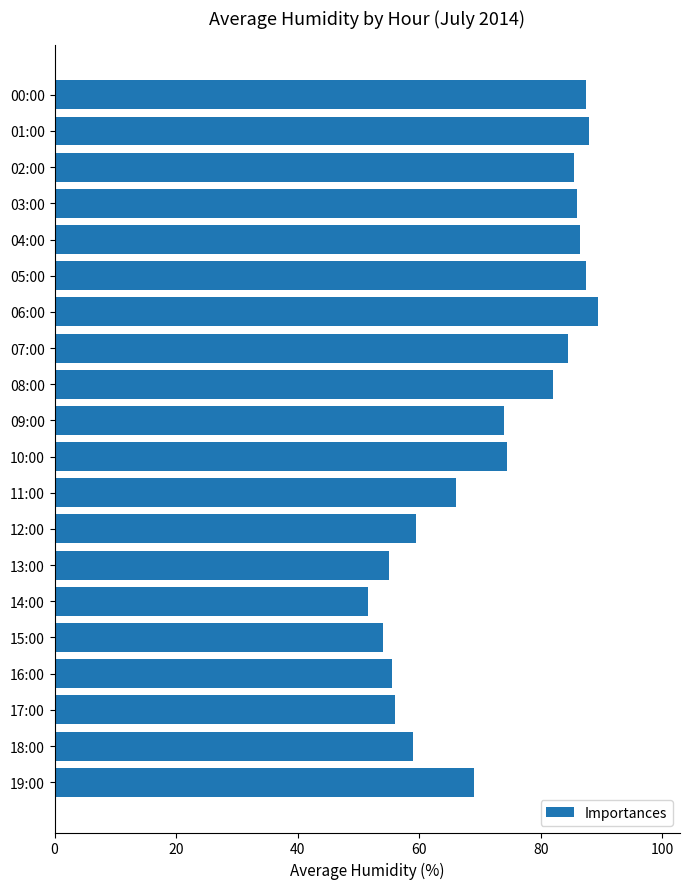

Which has a higher value, 14:00 or 13:00?

13:00